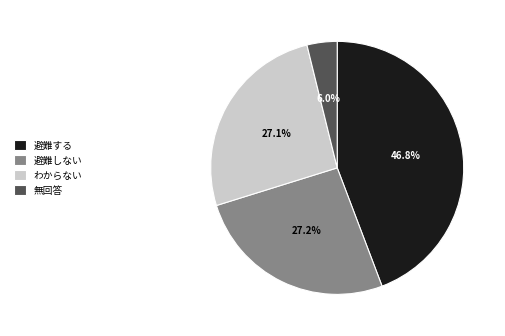

What is the ratio of the value at false to the value at true?

0.6